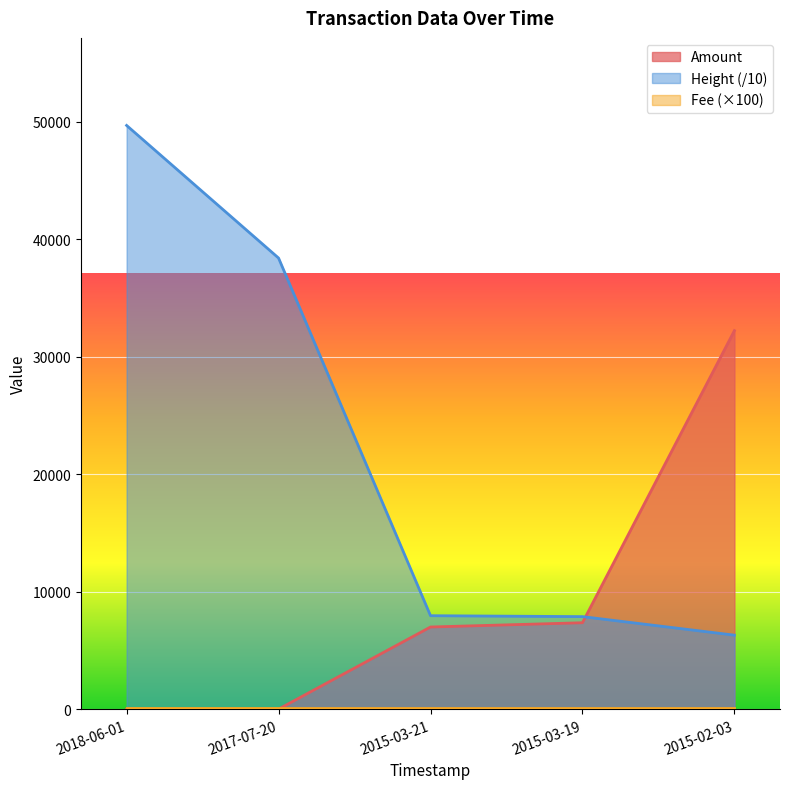

What is the value of the Amount point at the 3rd from the left?

6987.0